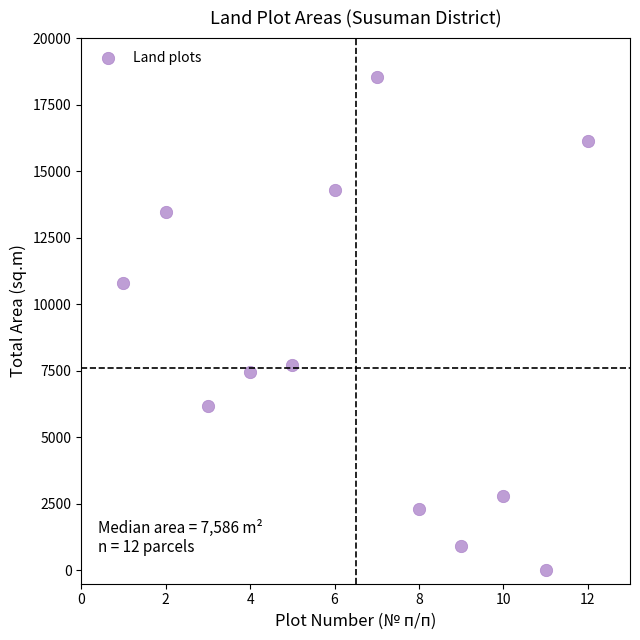

What is the range of X values (max minus min)?

11